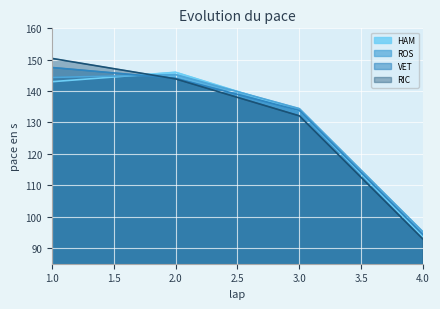

At which label is RIC closest to 121?

3.0